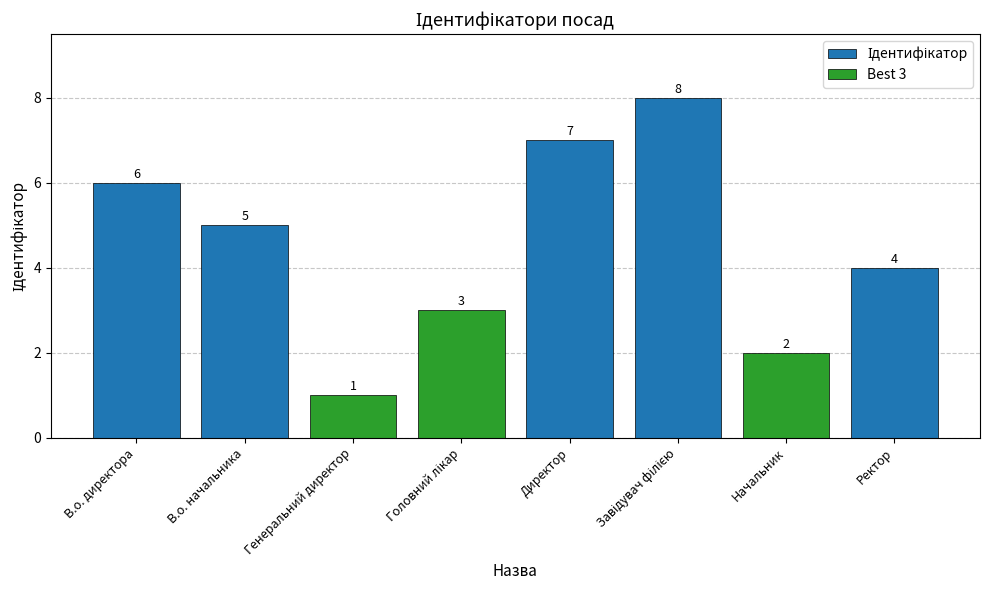

What is the minimum value shown in the chart?

1